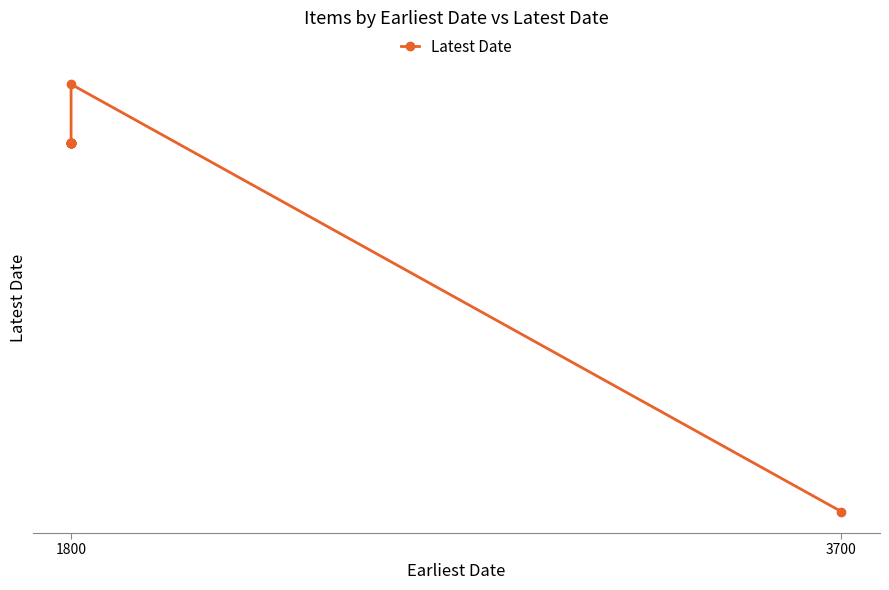

What is the value of the 10th point from the left?

1875